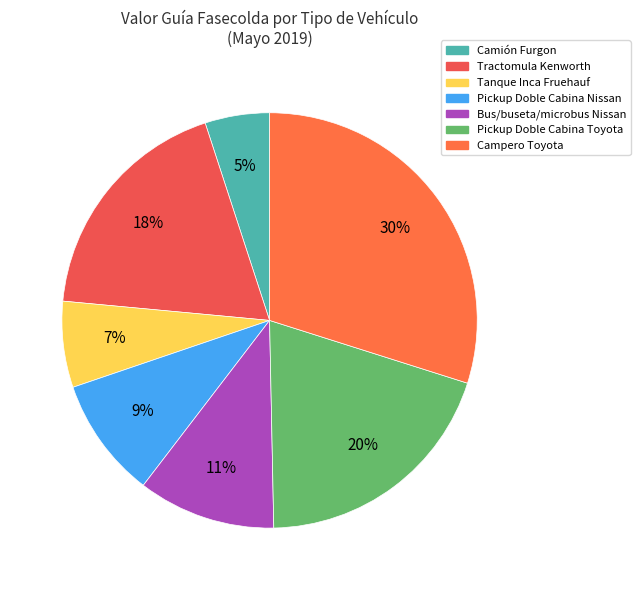

Which slice is the smallest?

Camión Furgon